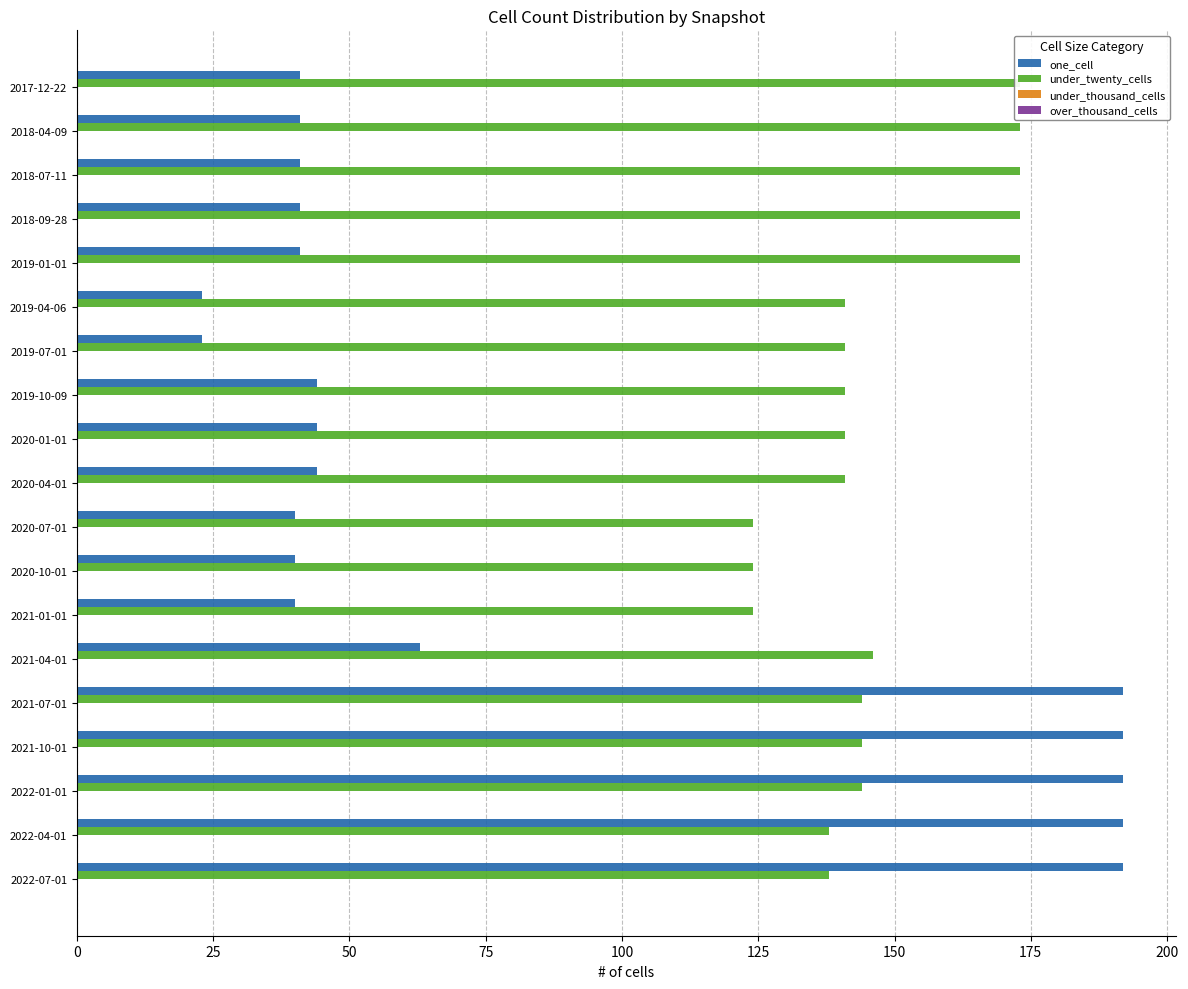

The under_thousand_cells series shows 0.3 at 18. True or false?

False